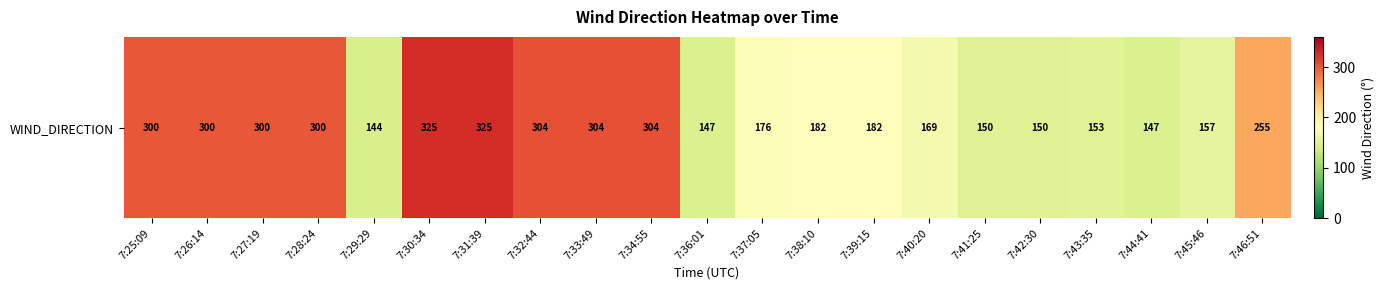

The chart shows a value of 300 at 7:25:09. True or false?

True